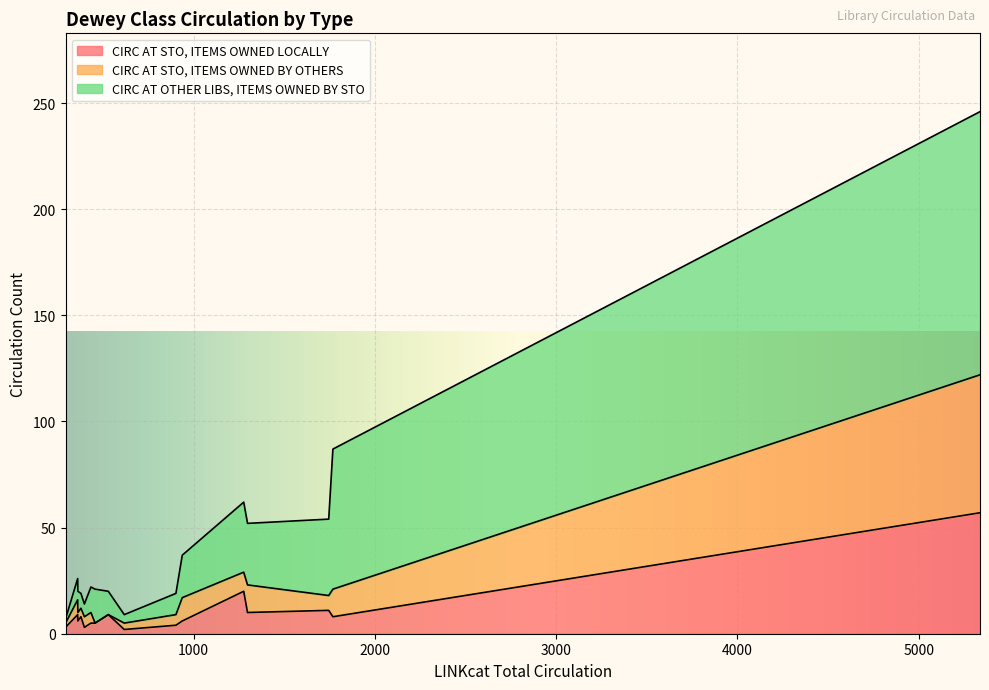

How many intersections are there between CIRC AT OTHER LIBS, ITEMS OWNED BY STO and CIRC AT STO, ITEMS OWNED LOCALLY?

3